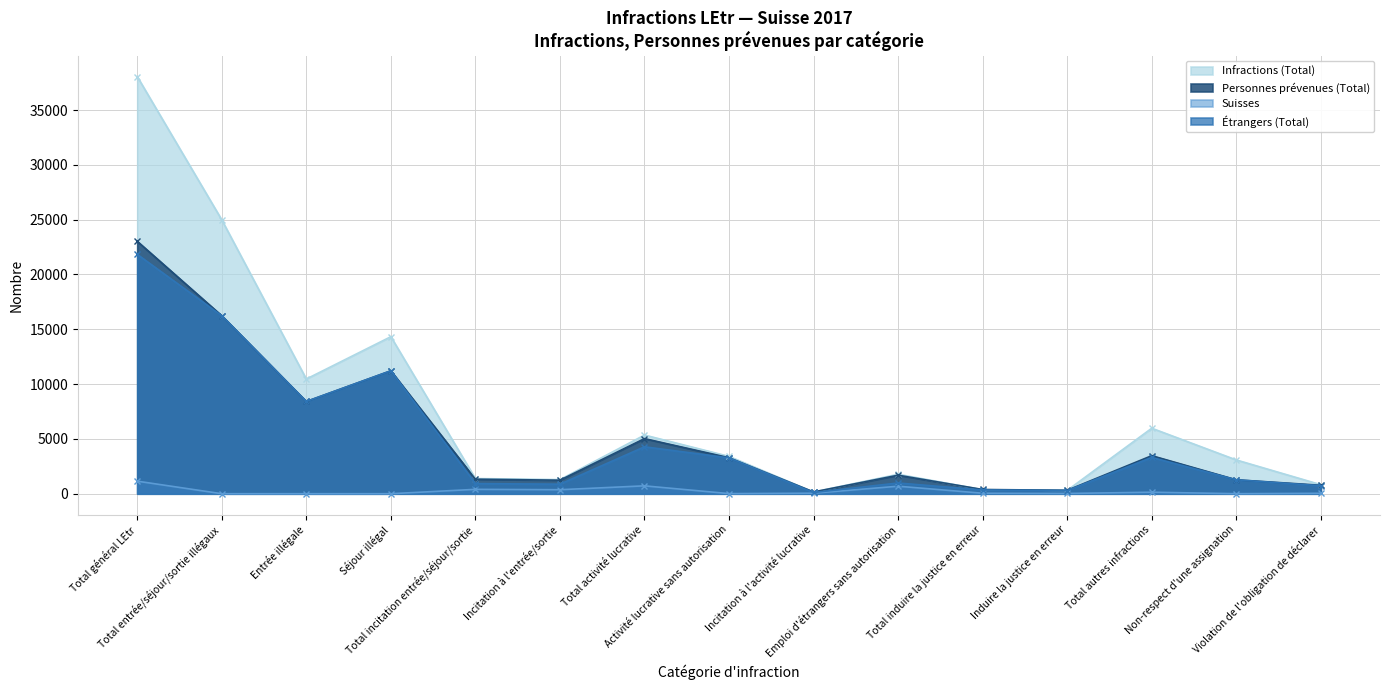

At which label does Suisses first exceed 43?

Total général LEtr